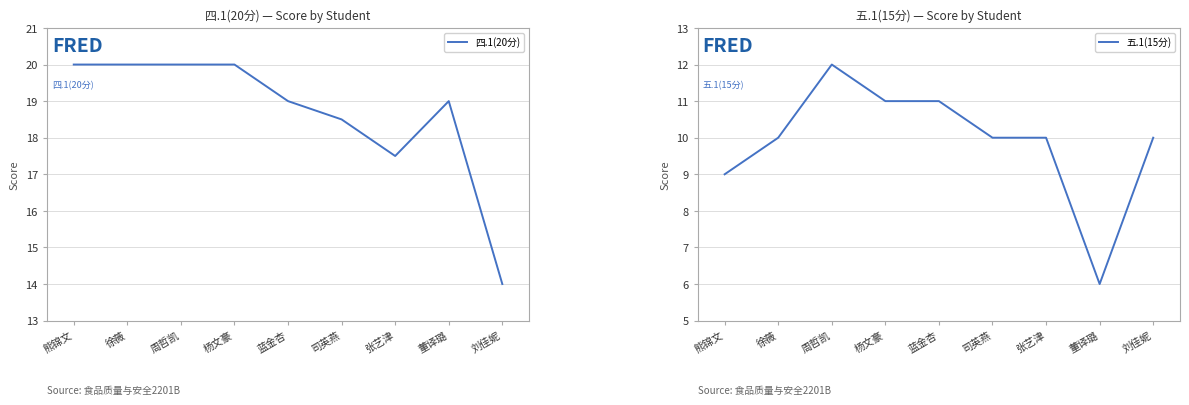

What is the label of the 9th point from the left?

刘佳妮